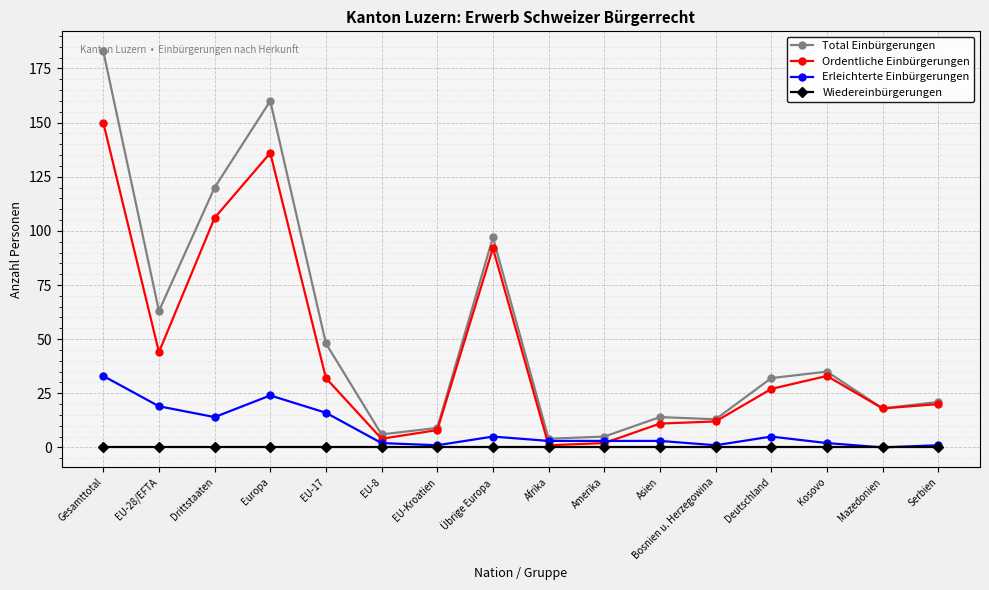

What is the highest value of the Erleichterte Einbürgerungen series?

33